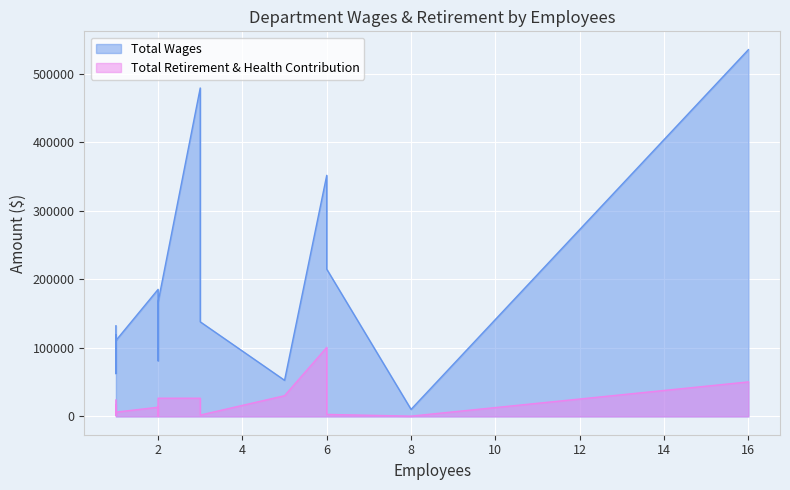

How many series are shown in this chart?

2